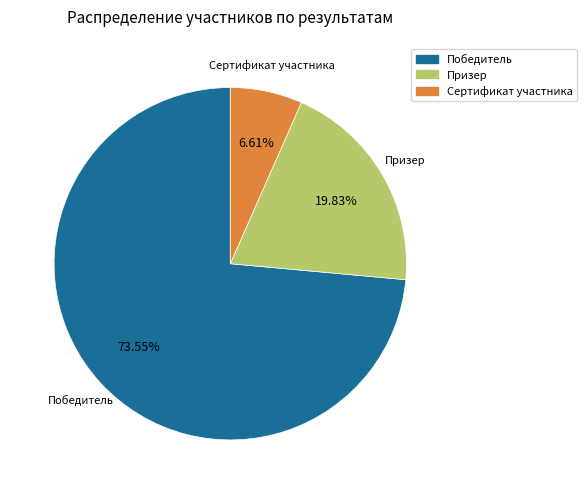

Does Победитель account for over 50% of the chart?

Yes